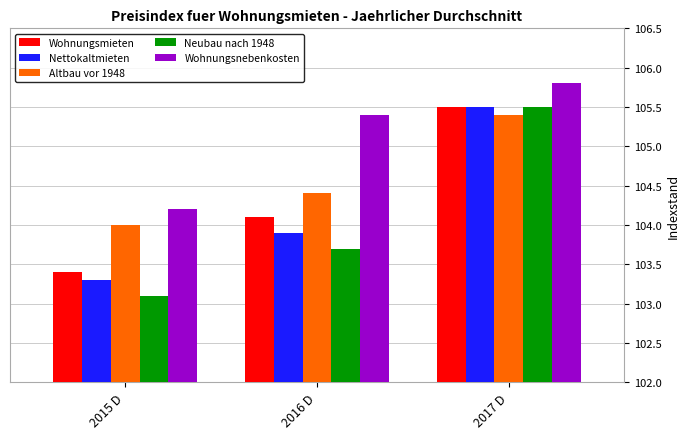

Rank the series at 2016 D from highest to lowest value.

Wohnungsnebenkosten, Altbau vor 1948, Wohnungsmieten, Nettokaltmieten, Neubau nach 1948